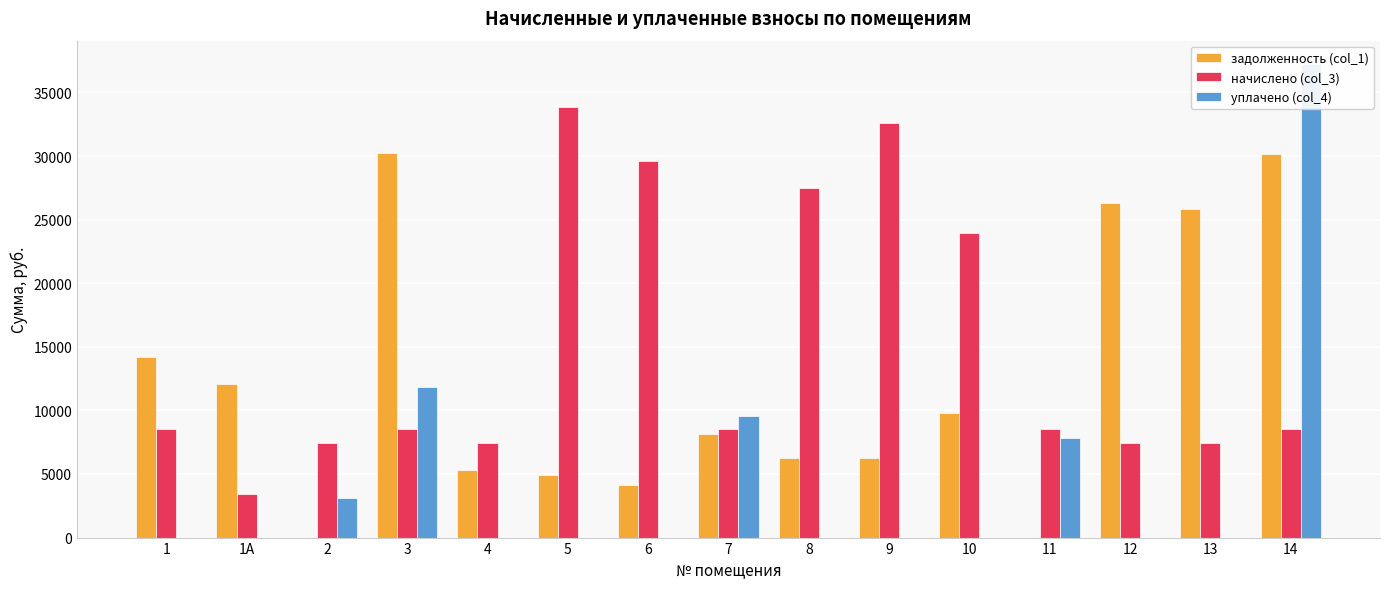

What is the difference between the highest and lowest values at 13?

25832.5